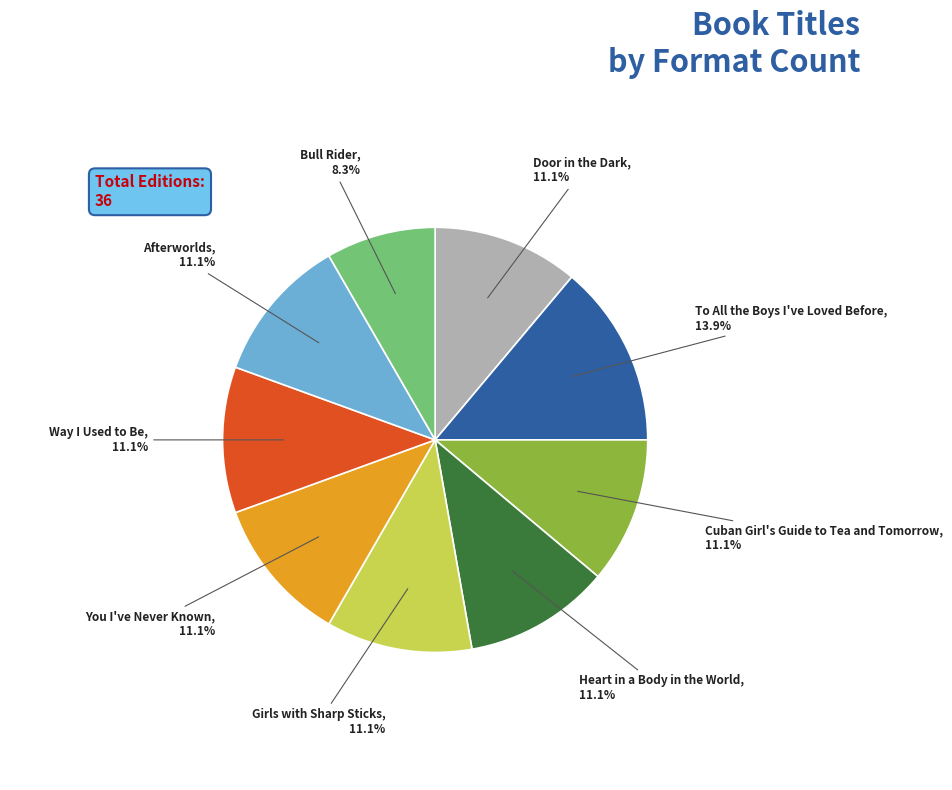

To the nearest percent, what is the difference between the largest and smallest slice percentages?

6%